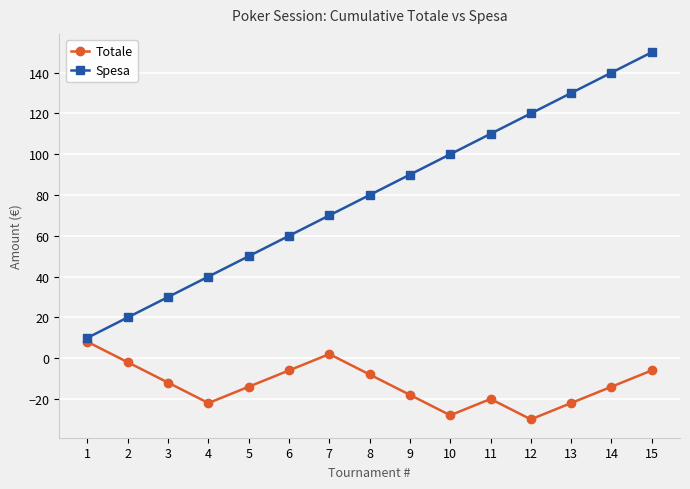

Which category has the lowest value across all series?

12